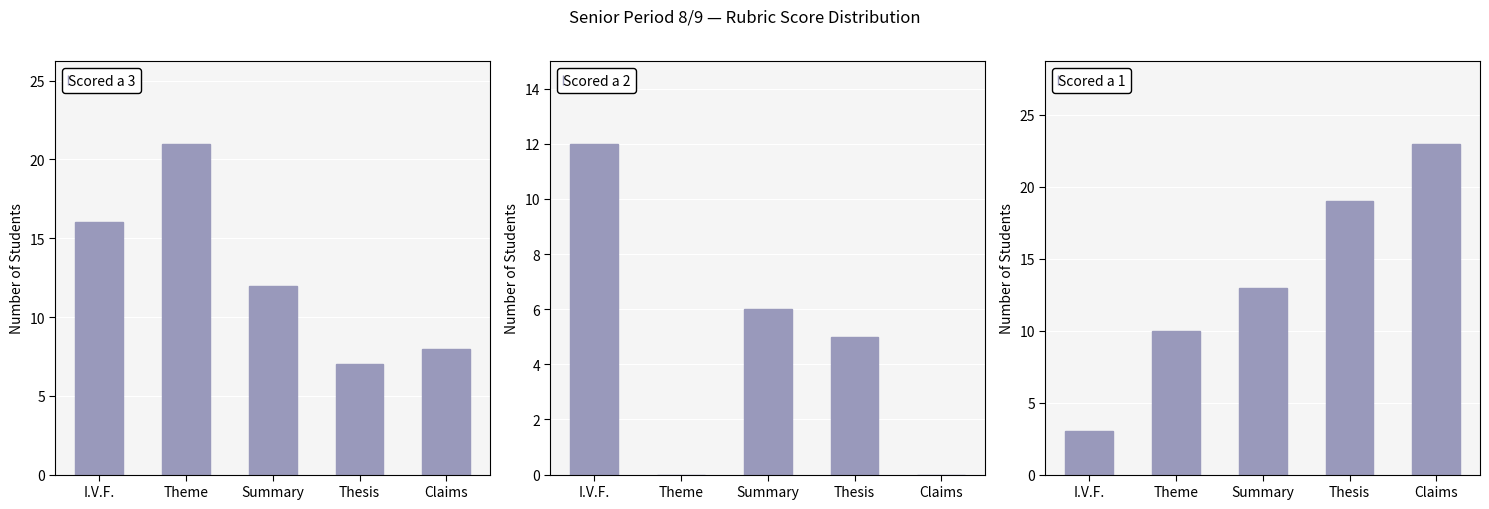

Where does the Scored a 1 series first go above 13?

Thesis